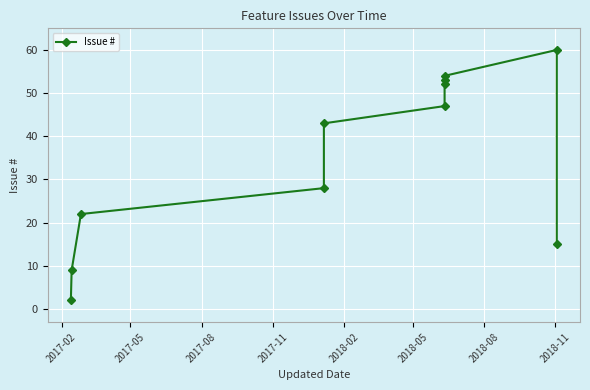

What is the average value?

35